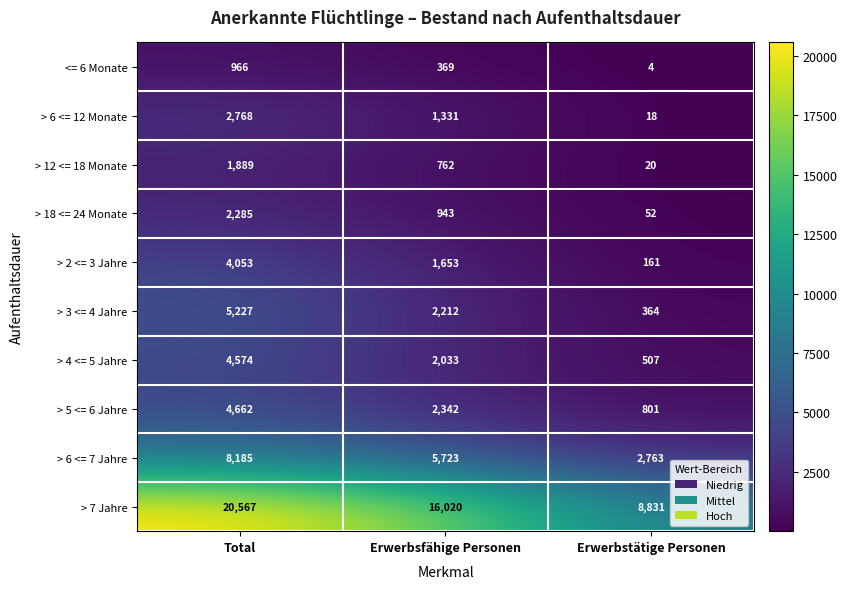

What is the difference between the > 7 Jahre values at Total and Erwerbsfähige Personen?

4547